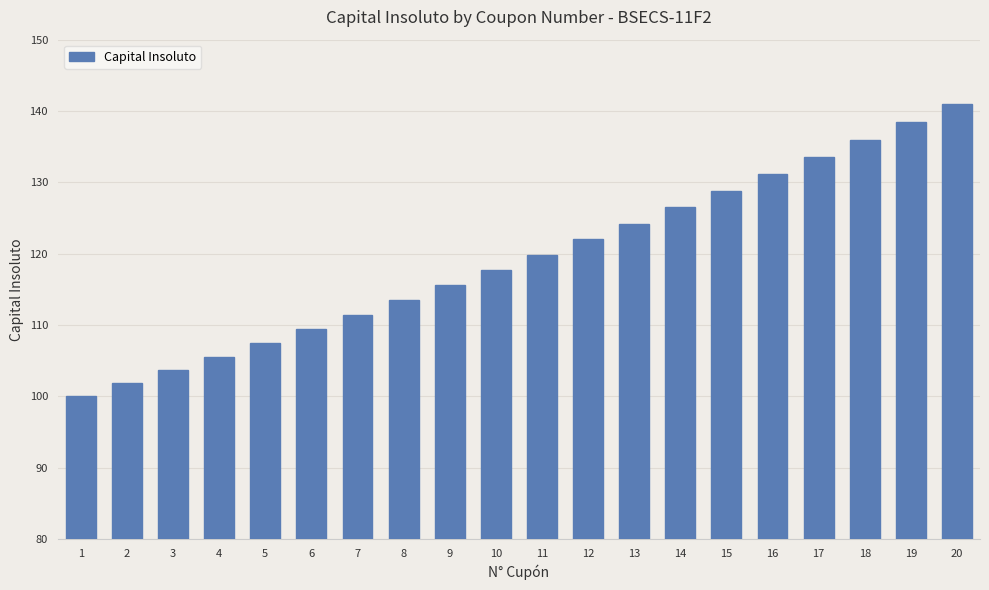

How many series are shown in this chart?

1